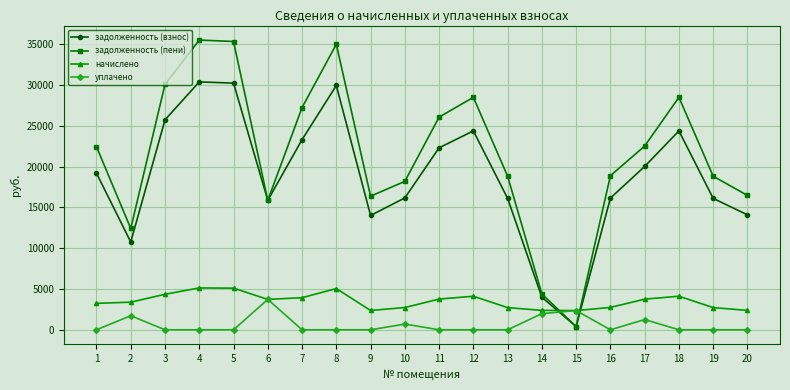

Is the value of начислено at 13 greater than the value of задолженность (пени) at 19?

No